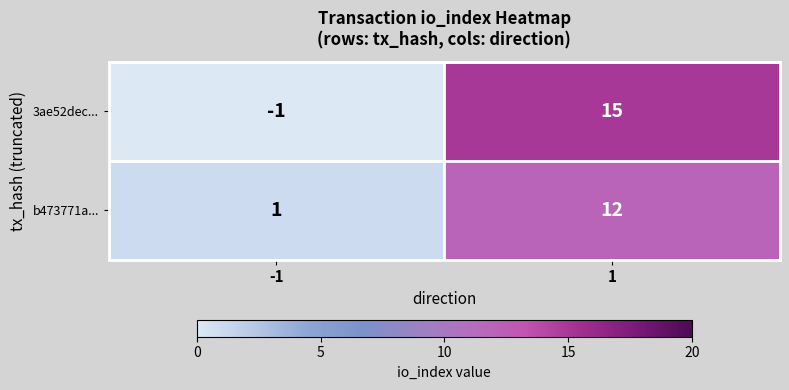

The value of 3ae52dec... at 1 is 20. True or false?

False